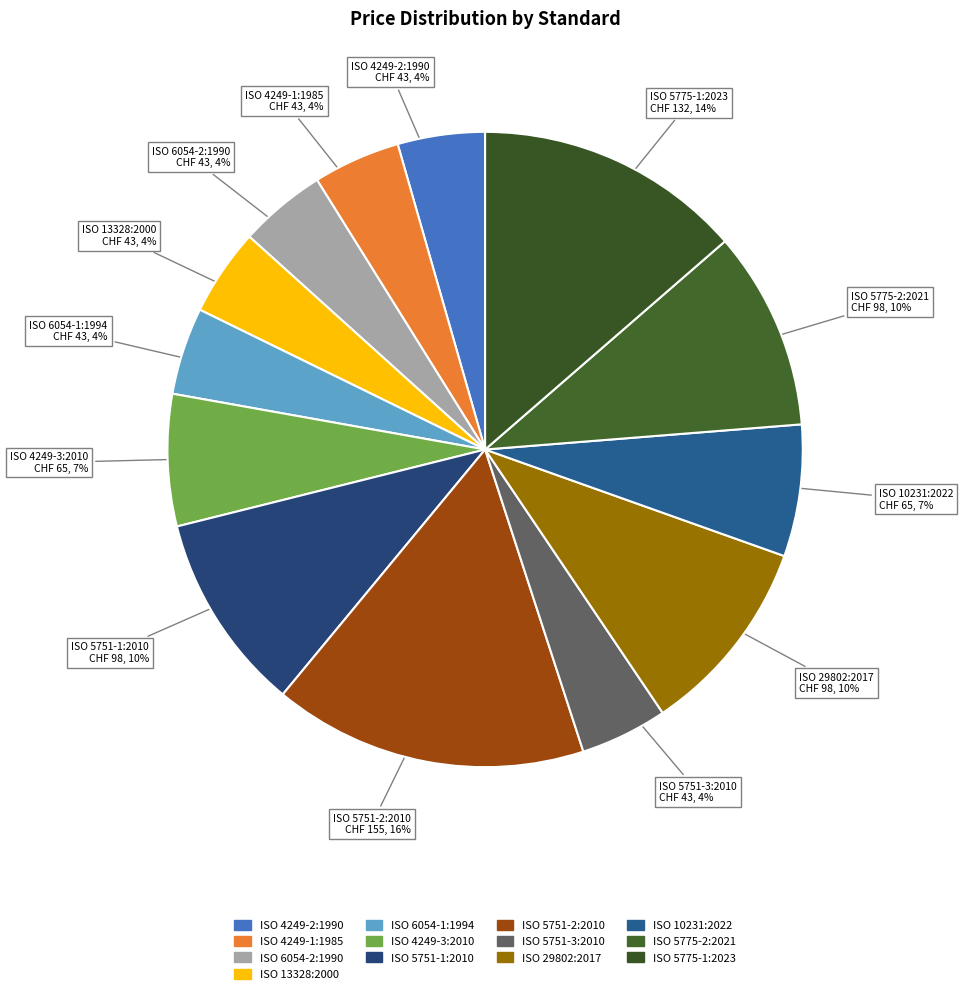

How many segments does this pie chart have?

13